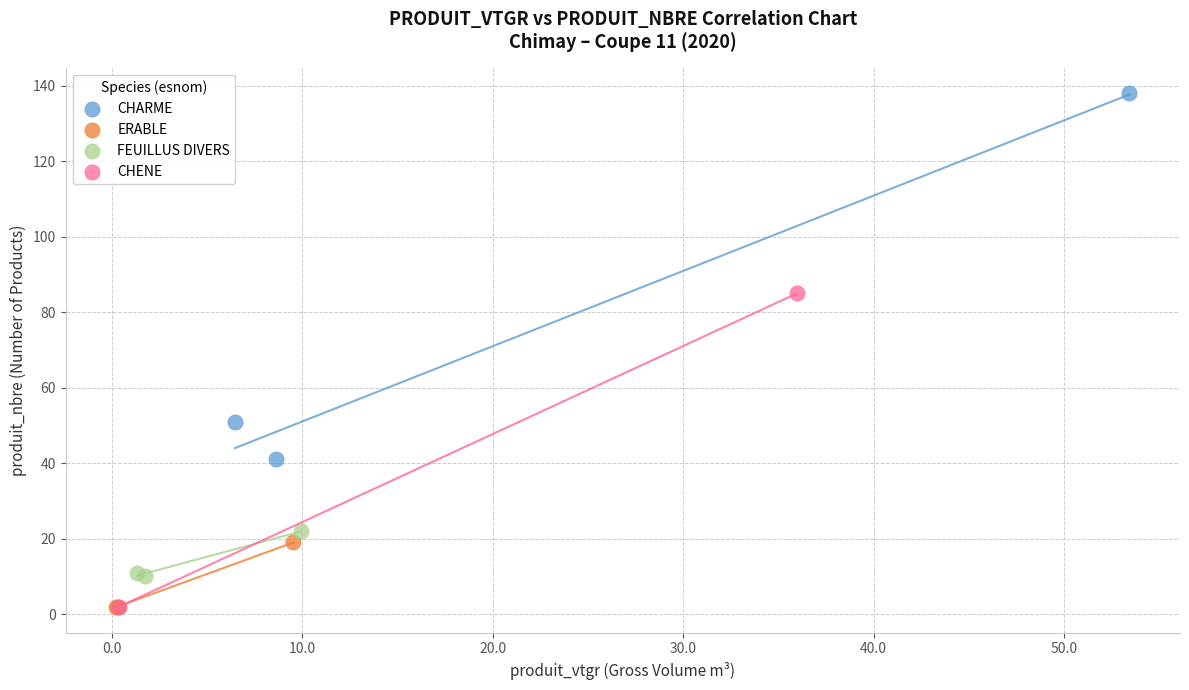

What are all the series names shown in the legend?

CHARME, ERABLE, FEUILLUS DIVERS, CHENE